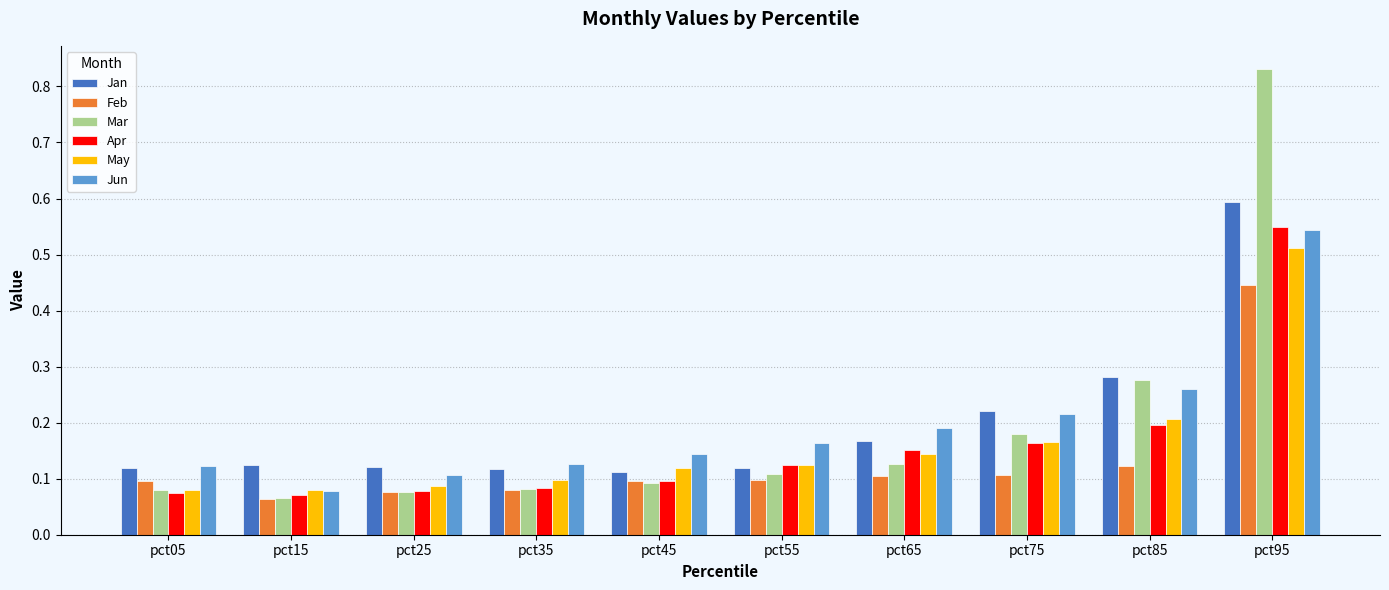

Is it true that May equals 0.1 at pct55?

True